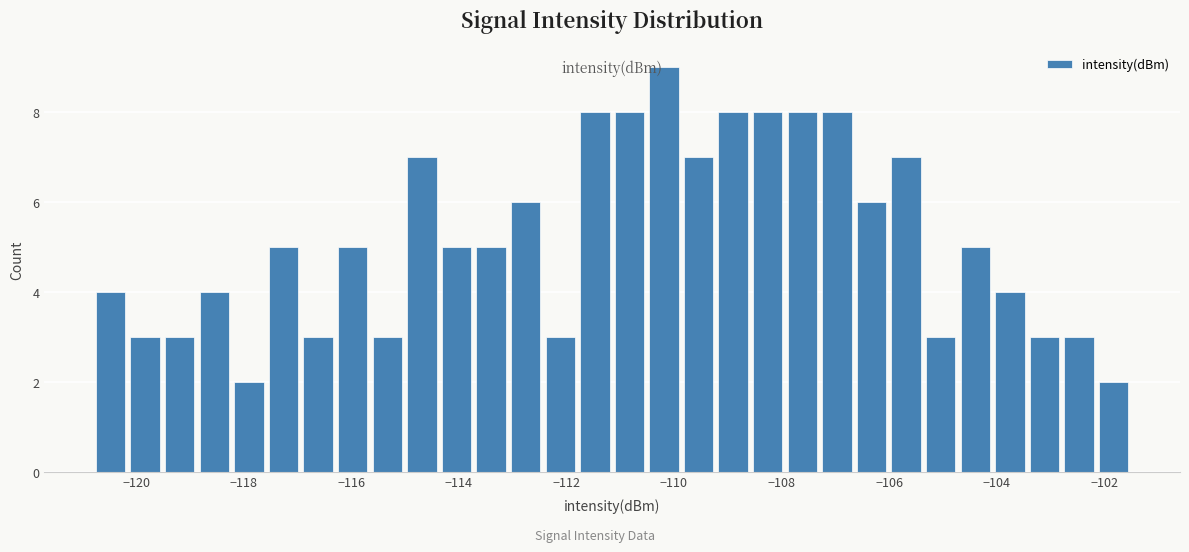

Read against the x-axis, roughly where is the centre of the tallest bar?

-110.2